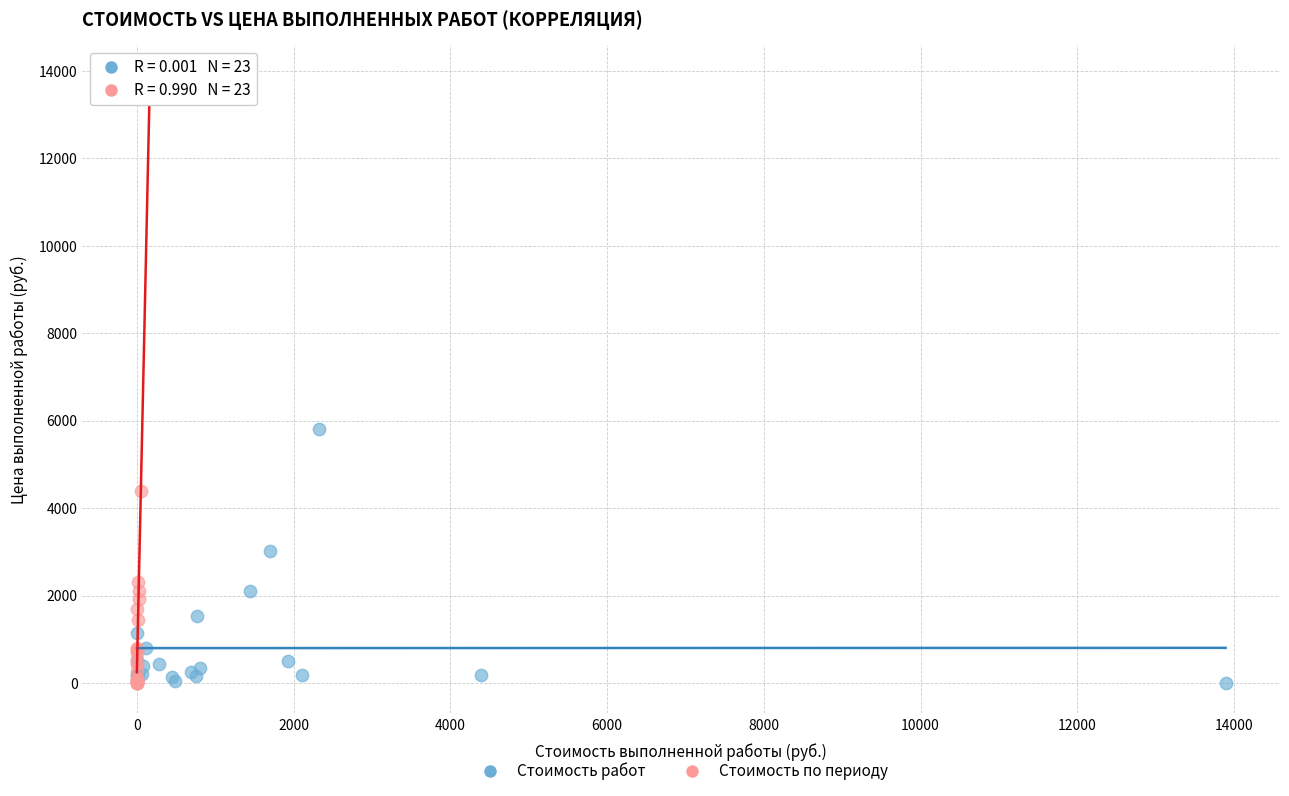

Which series has the largest Y range (max minus min)?

Стоимость по периоду